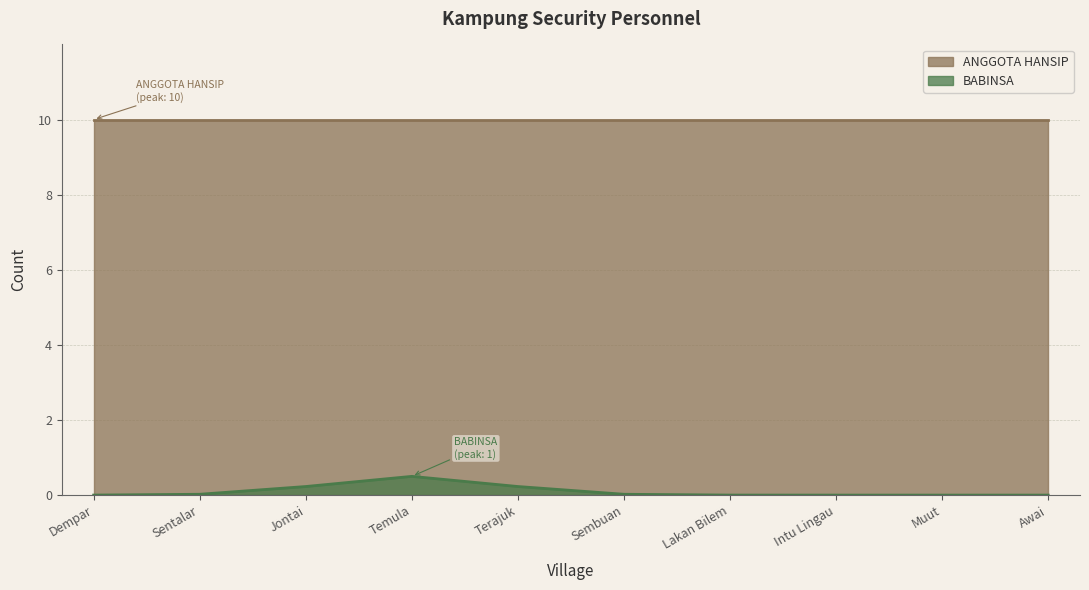

Is it true that BABINSA equals 0 at Terajuk?

True